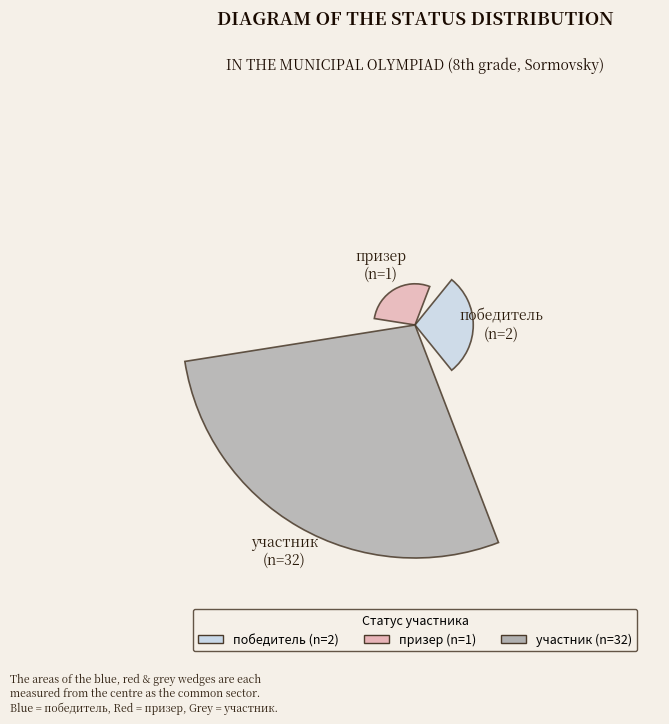

Are the bars horizontal?

No